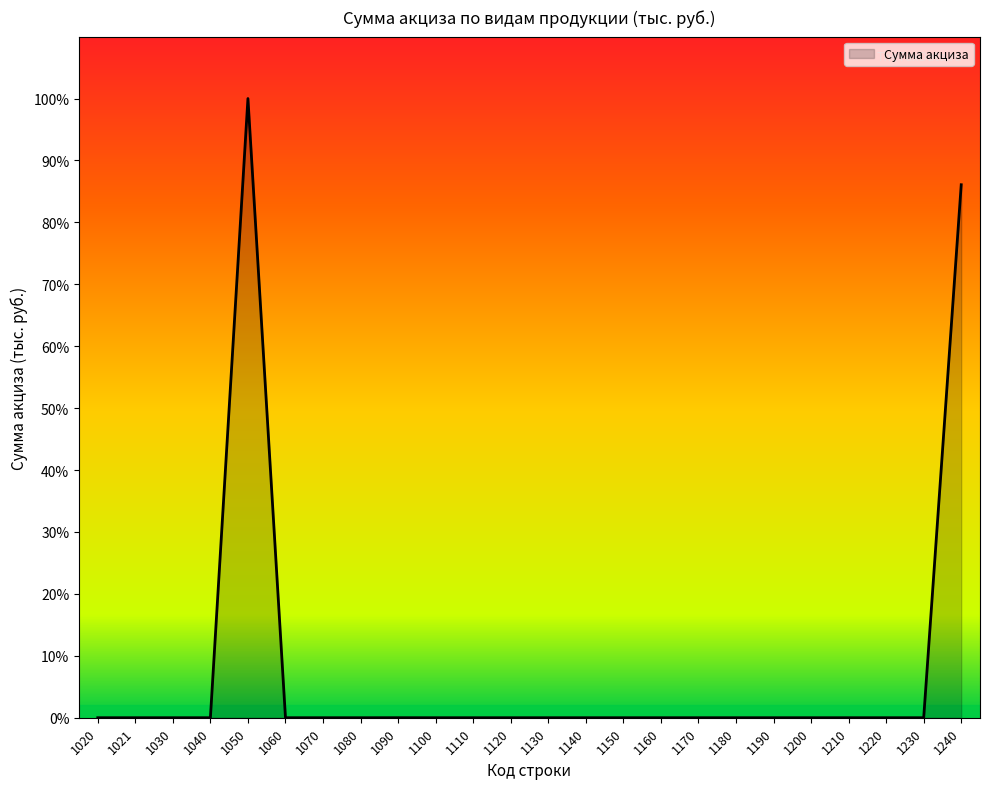

Is this an area chart (filled region under the line)?

Yes